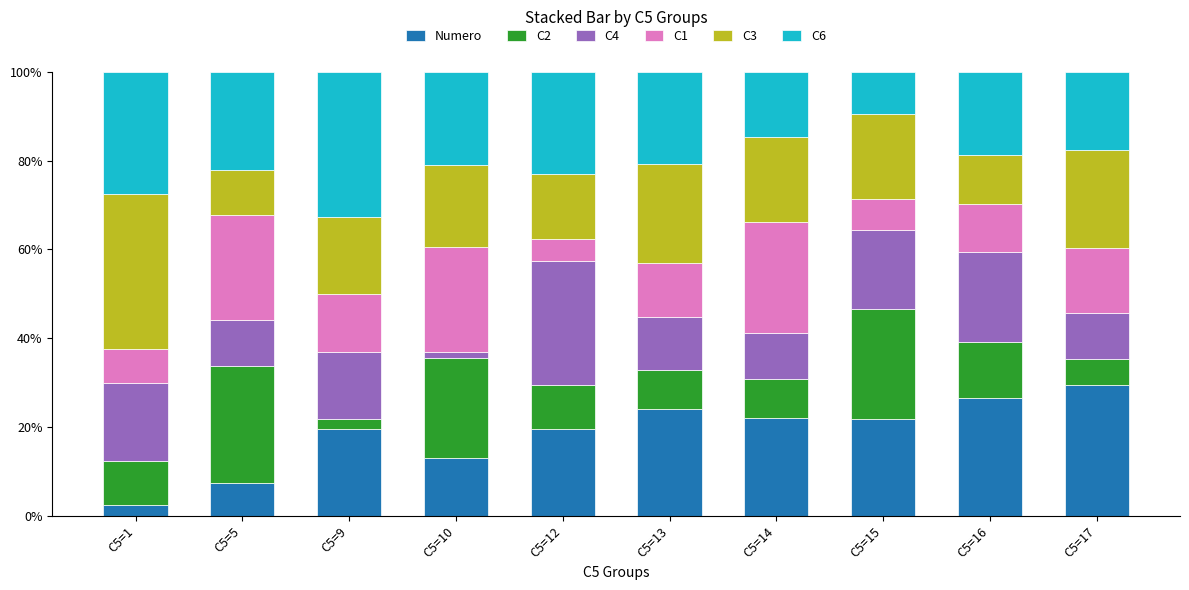

The value of Numero at C5=9 is 6.8. True or false?

False